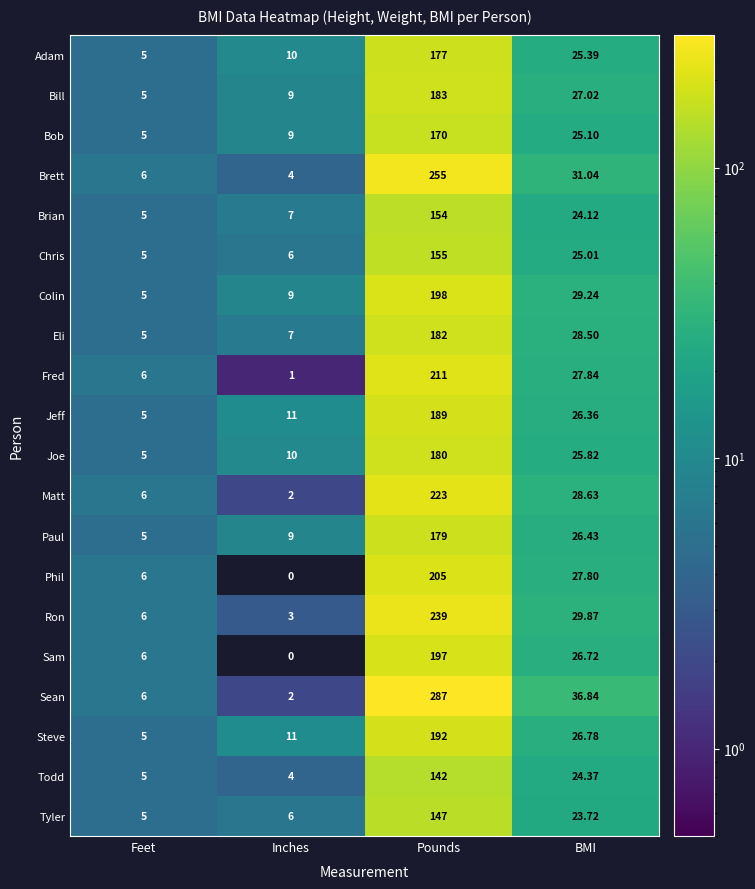

At which label is Sam closest to 98?

BMI